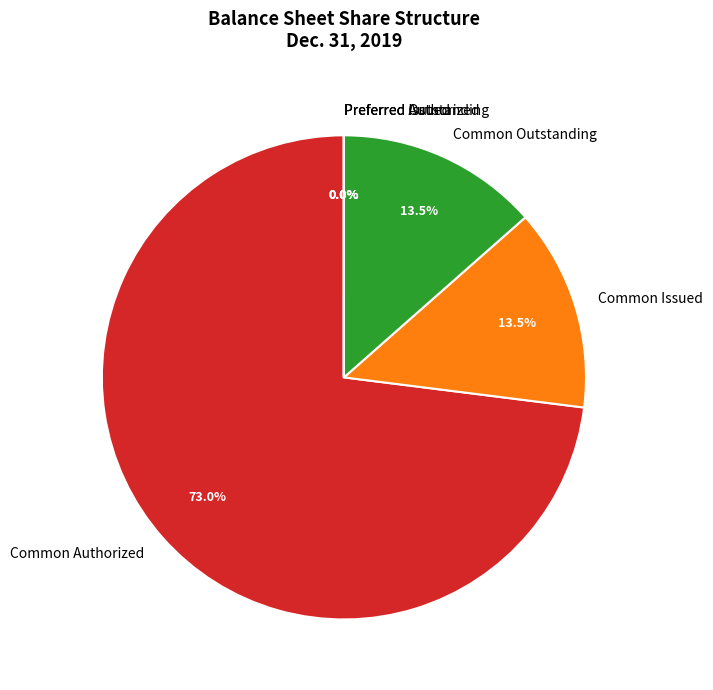

Combined, do Common Authorized and Common Issued account for over 50%?

Yes